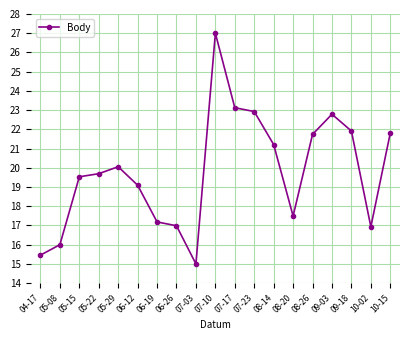

Approximately how many times larger is the value at 09-03 compared to 05-08?

1.4